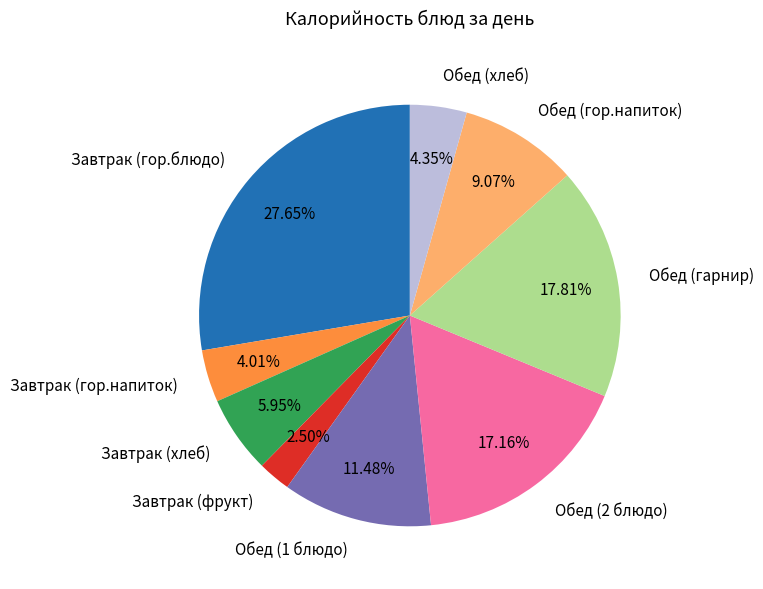

The Обед (1 блюдо) slice represents 11% of the pie. True or false?

True